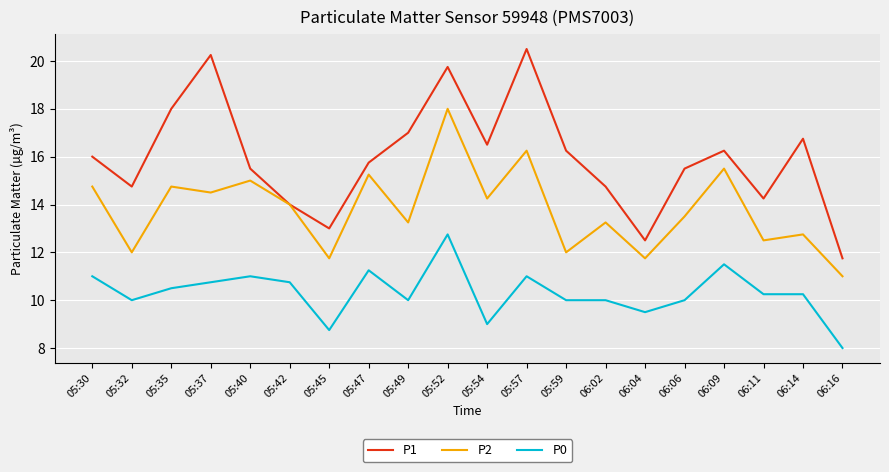

What is the total value across all series at 06:04?

33.8